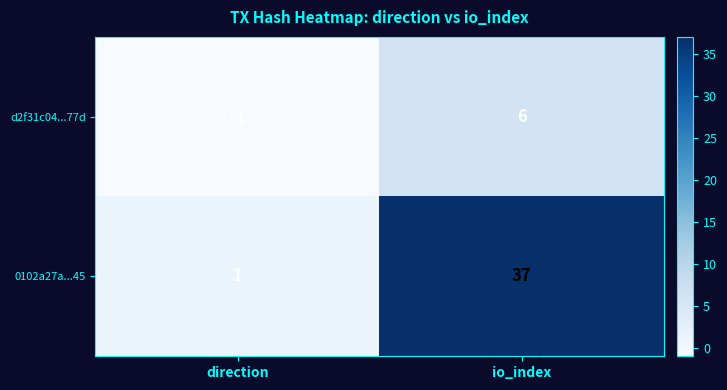

Which series has the largest range (max minus min)?

0102a27a...45